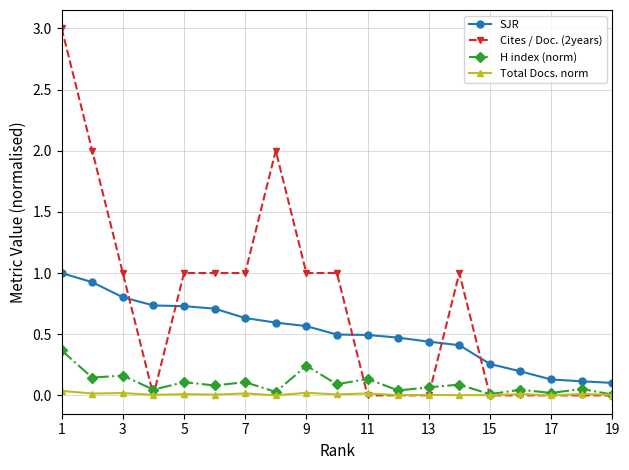

List the series in order of their peak value, highest first.

Cites / Doc. (2years), SJR, H index (norm), Total Docs. norm